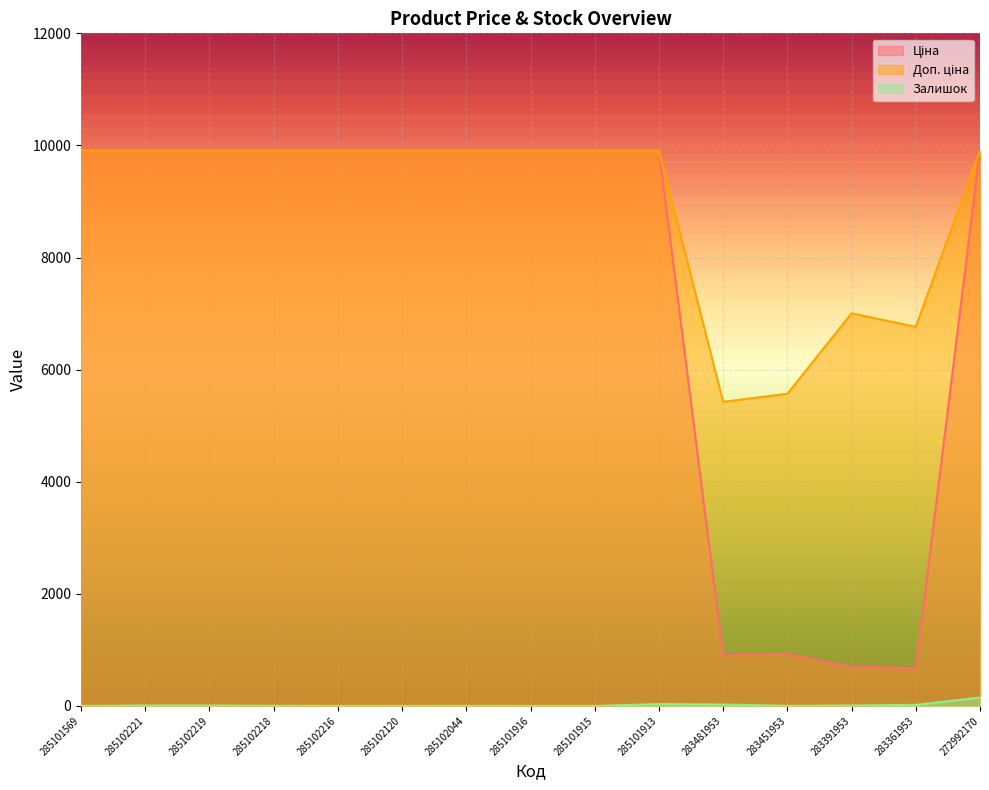

What is the difference between the highest and lowest values at 283361953?

6745.4